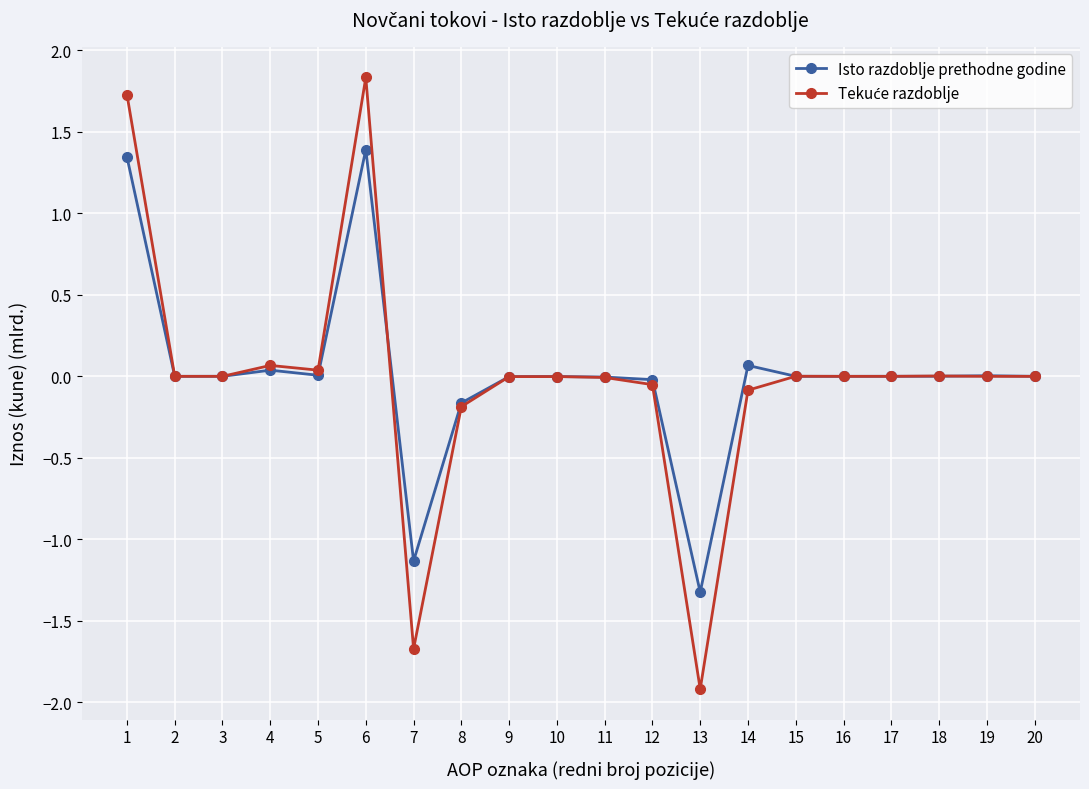

True or false: Isto razdoblje prethodne godine has more than 0 interior local peaks.

True